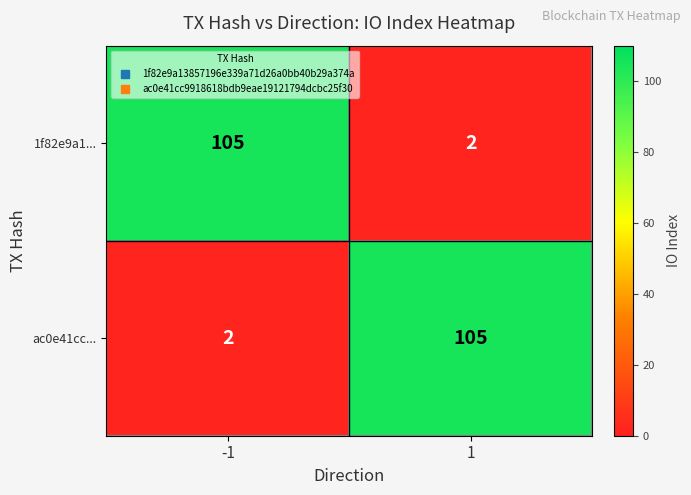

What is the highest value of the ac0e41cc... series?

105